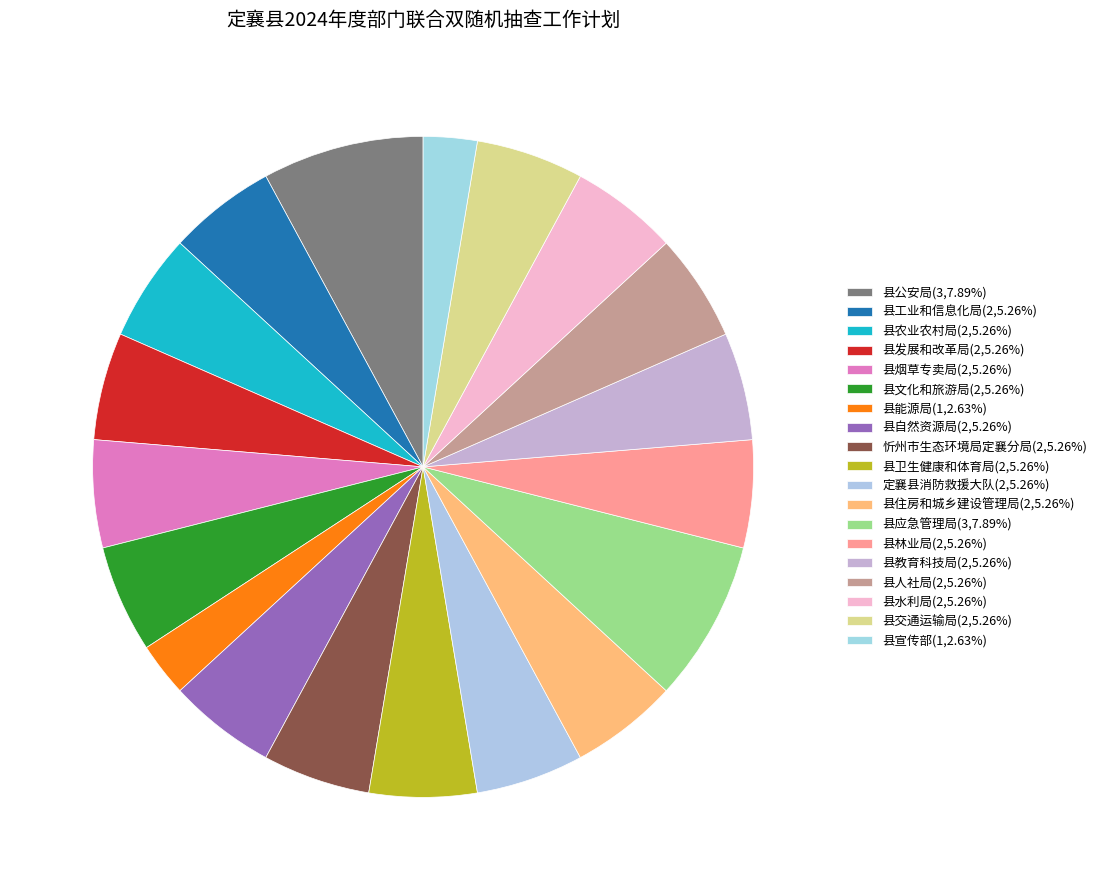

How many segments does this pie chart have?

19